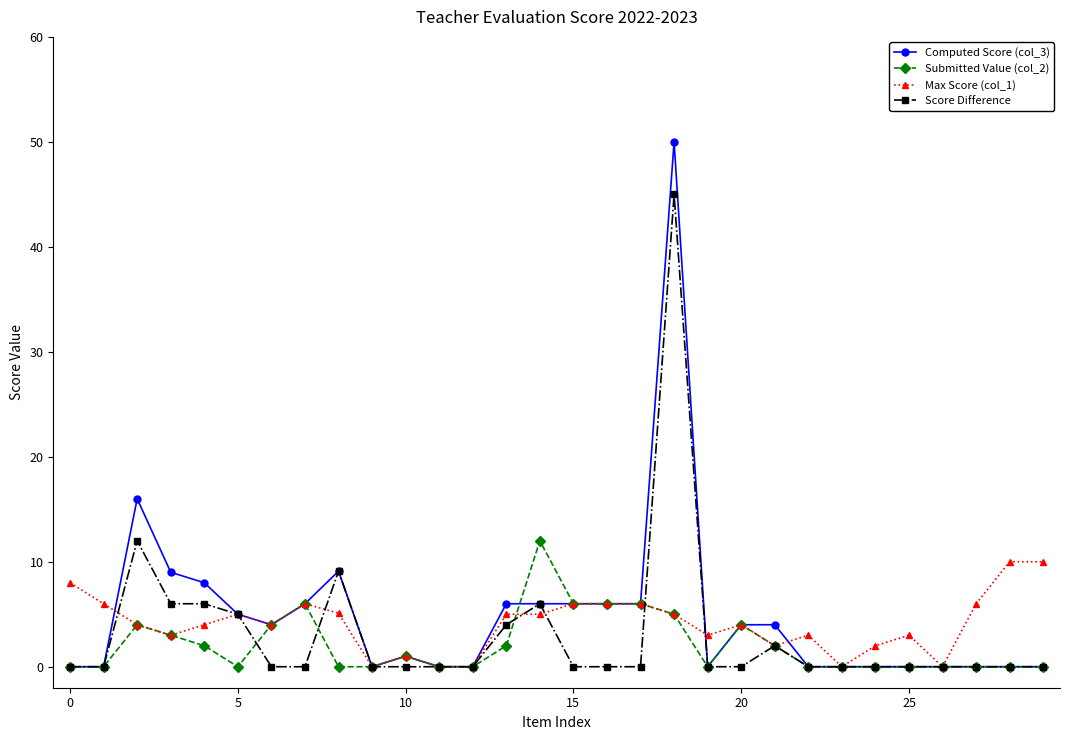

What is the highest value of the Score Difference series?

45.0